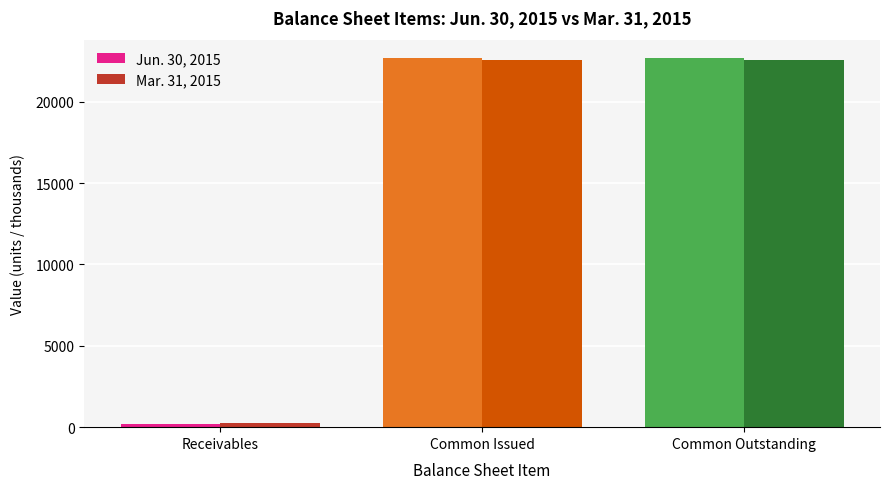

Reading right to left, extract all data points from this chart.

Jun. 30, 2015: 22672	22672	217
Mar. 31, 2015: 22539	22539	247